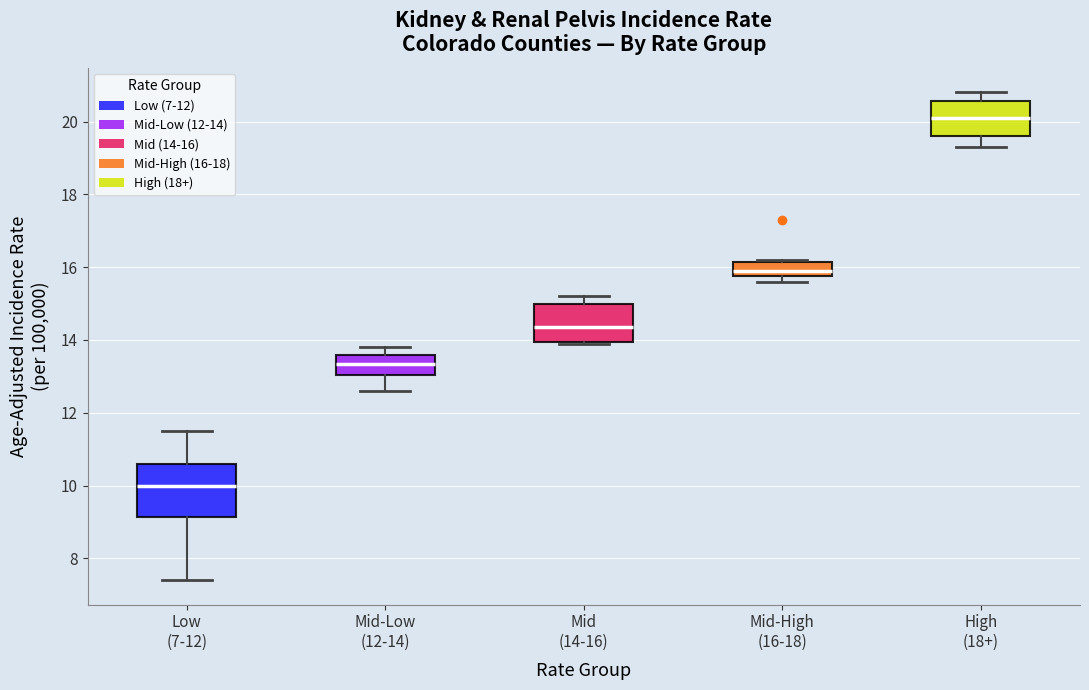

Reading left to right, transcribe this box plot: for each box, give where its median line is, the range the box spans, and where its two whiskers end, as read against the y-axis. The values are not printed on the chart, so give them approximately, as read against the axis.

Low (7-12): median 10.0, box 9.2 to 10.6, whiskers 7.4 to 11.6
Mid-Low (12-14): median 13.4, box 13.0 to 13.6, whiskers 12.6 to 13.8
Mid (14-16): median 14.4, box 14.0 to 15.0, whiskers 14.0 to 15.2
Mid-High (16-18): median 16.0, box 15.8 to 16.2, whiskers 15.6 to 16.2
High (18+): median 20.2, box 19.6 to 20.6, whiskers 19.4 to 20.8